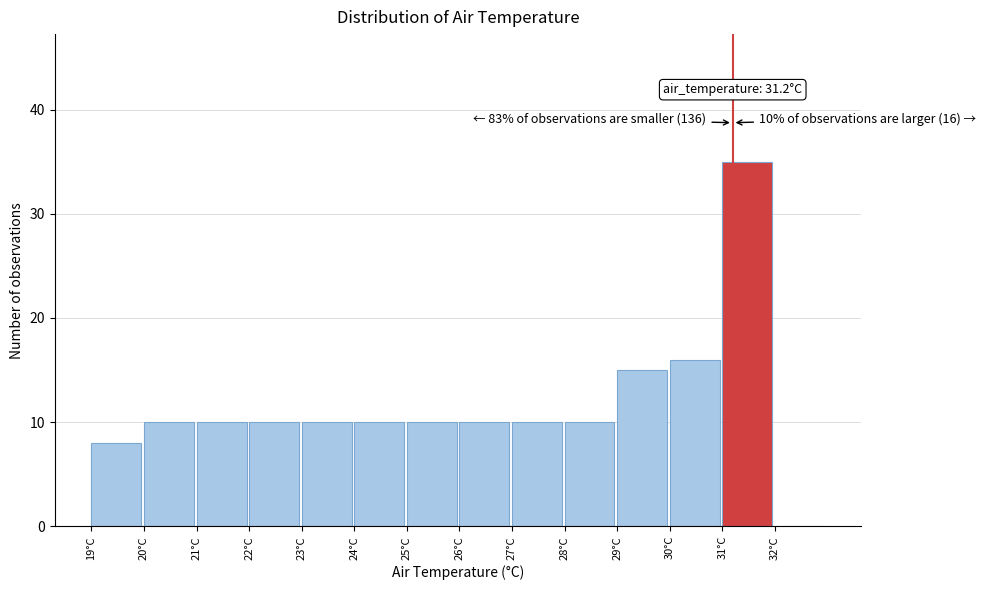

Over which range of the x-axis is the bar tallest?

31 to 32